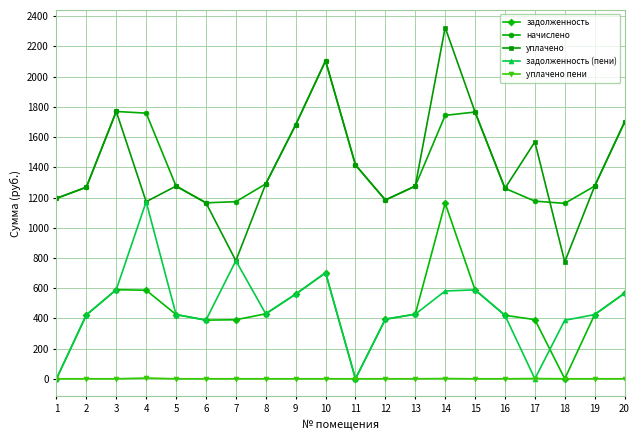

At which category does the chart reach its peak across all series?

14